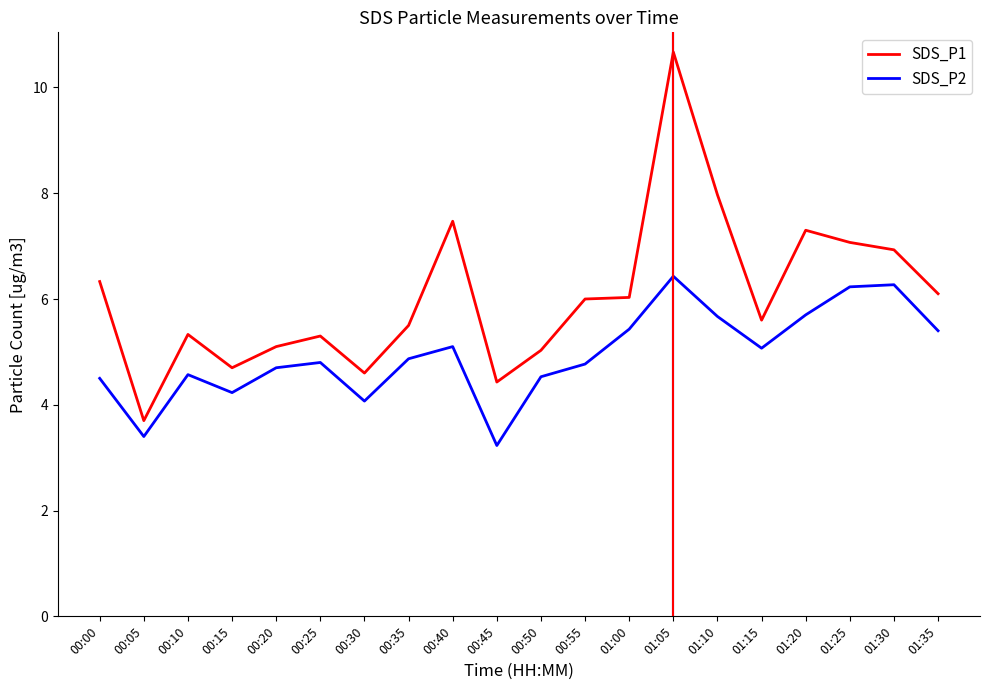

What is the sum of all SDS_P2 values?

99.0